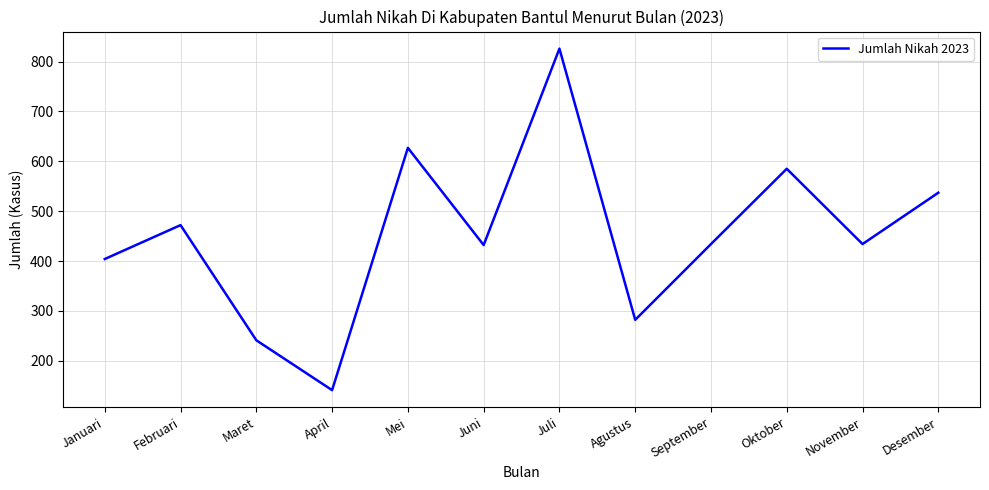

At which category does the chart reach its minimum across all series?

April